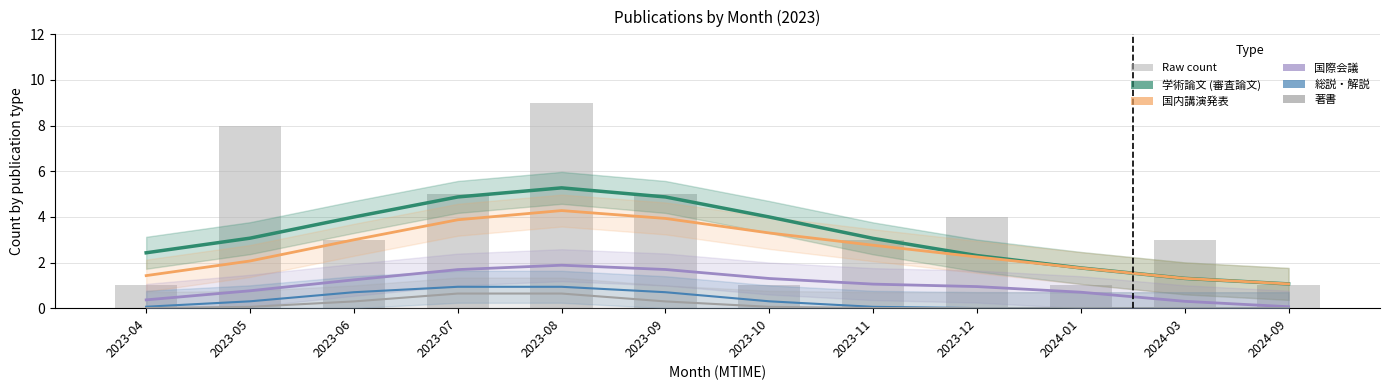

What value does the 国際会議 series have at 2024-03?

0.3